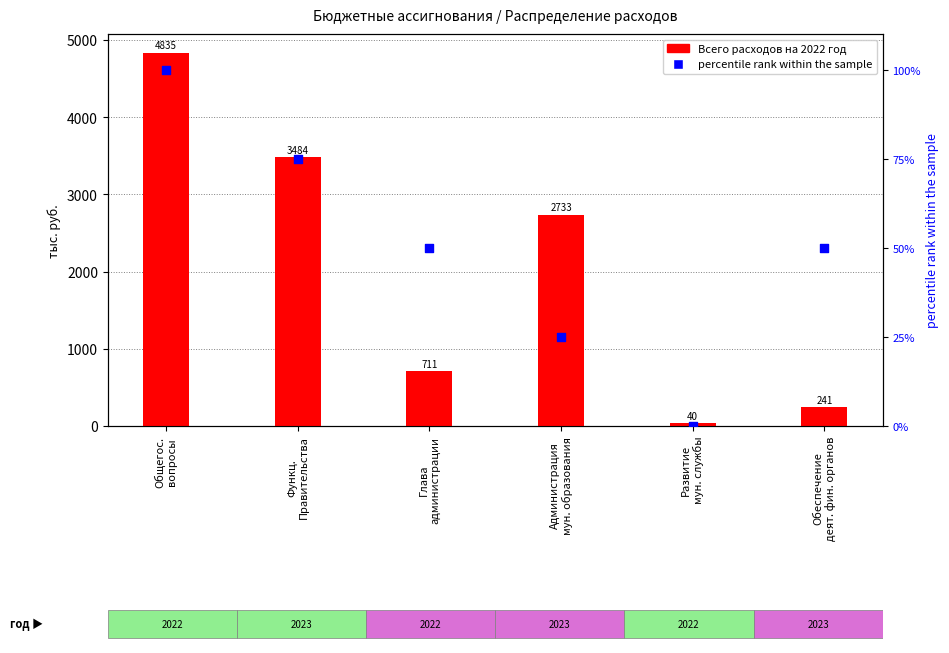

What are all the series names shown in the legend?

Всего расходов на 2022 год, percentile rank within the sample